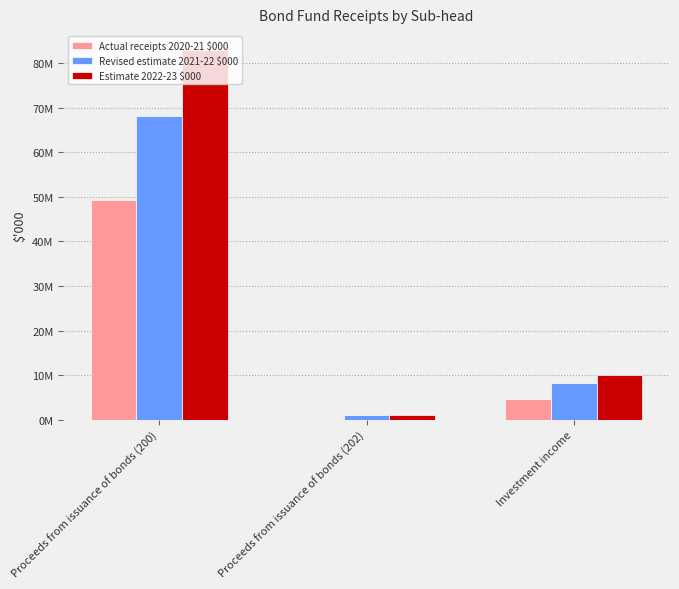

Count the Revised estimate 2021-22 $000 values in the range 1000000 to 68148370.

3